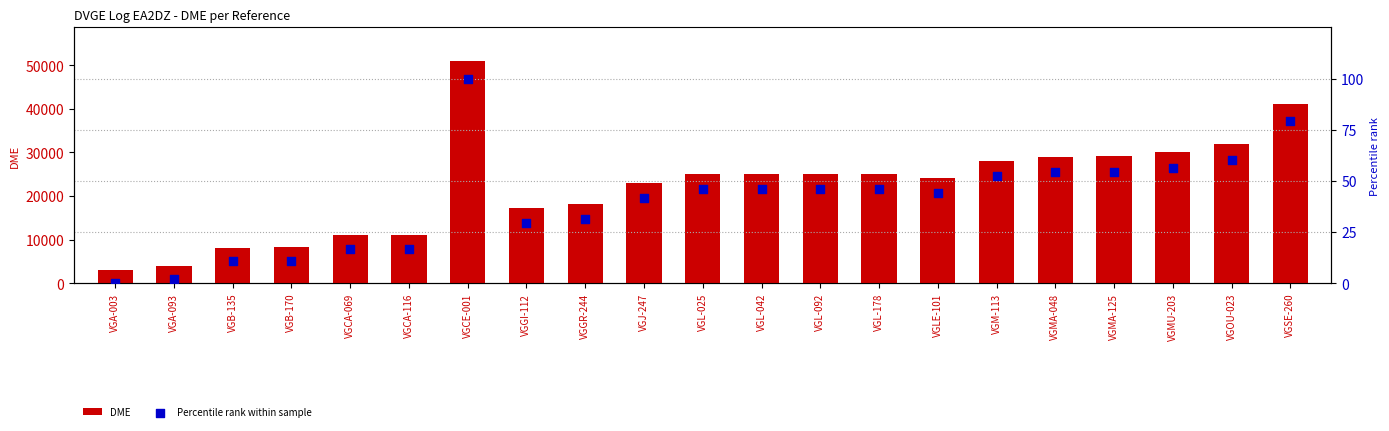

Which series has the largest total across all categories?

DME